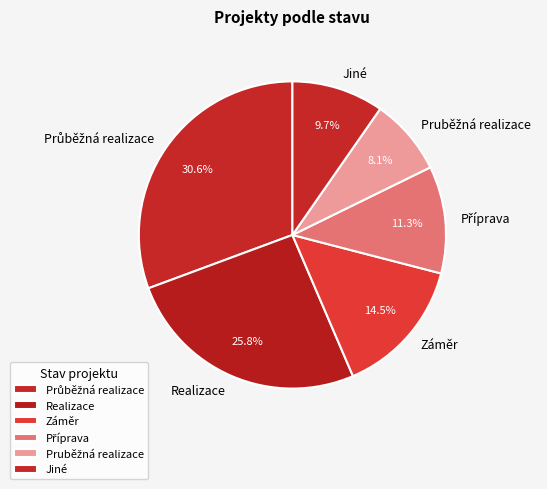

Approximately how many times larger is the value at Realizace compared to Záměr?

1.8